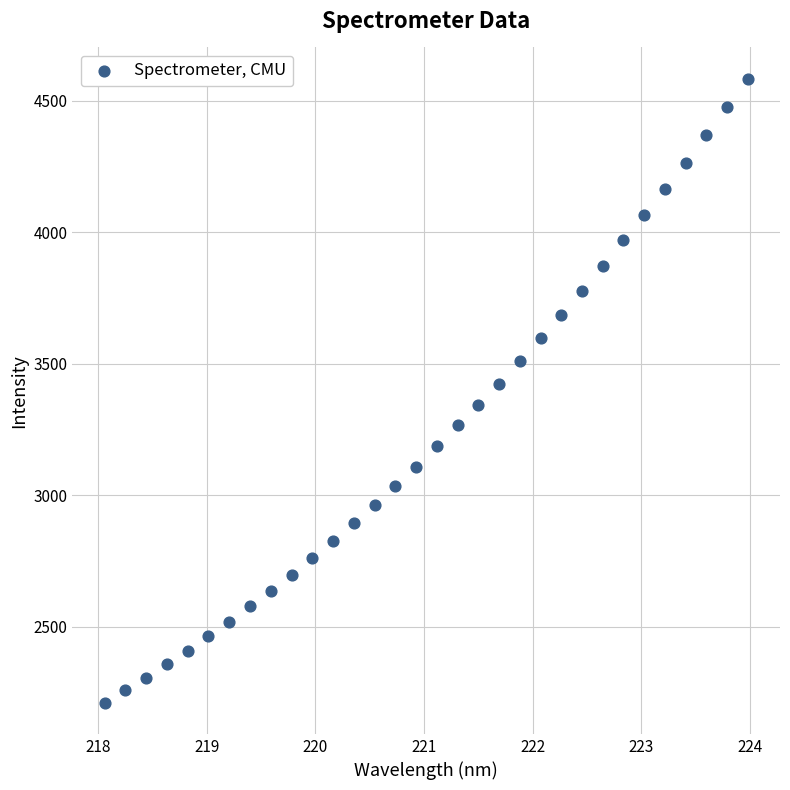

What is the range of X values (max minus min)?

5.9